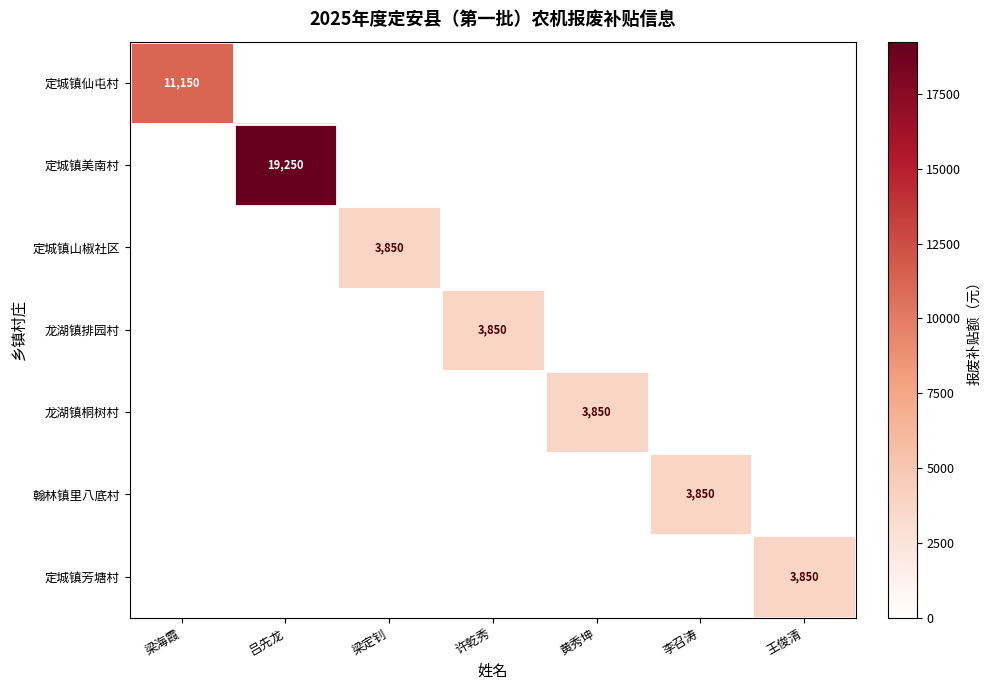

Is it true that 龙湖镇排园村 equals 3850 at 许乾秀?

True